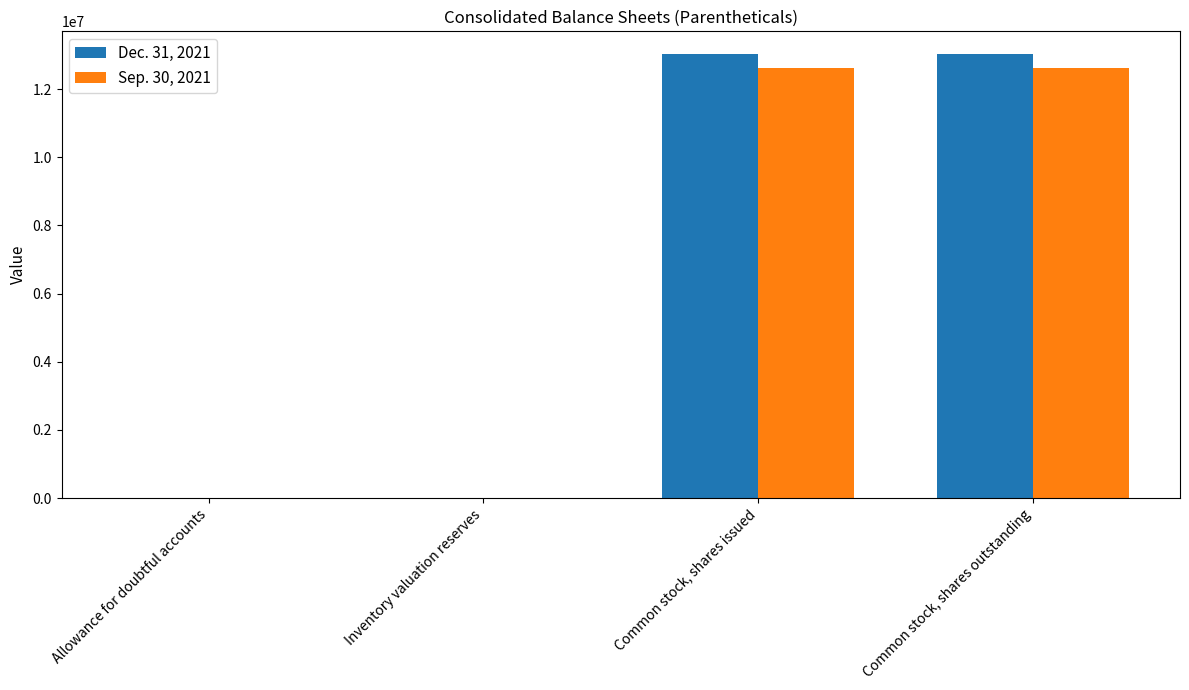

Which series has the widest spread of values?

Dec. 31, 2021